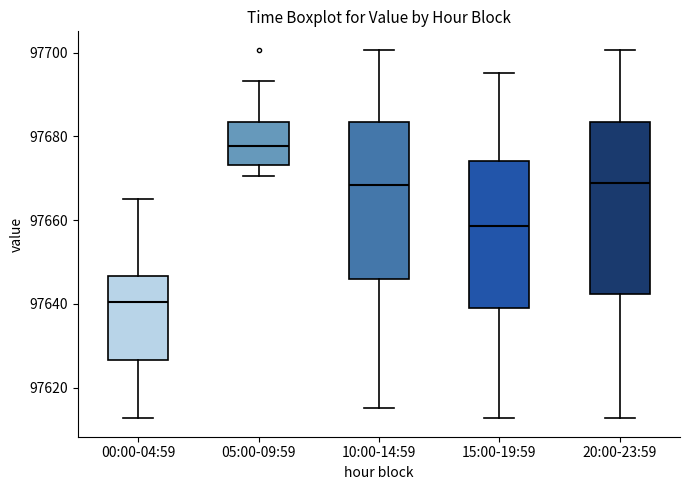

Comparing the boxes themselves (not the whiskers), which one is the tallest?

20:00-23:59